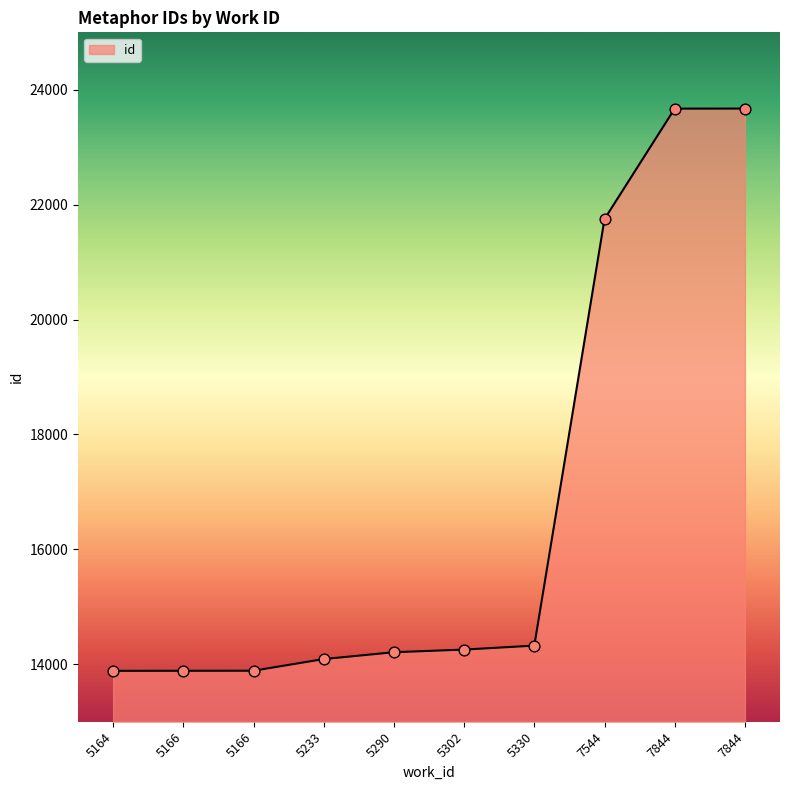

How many lines are shown in the chart?

1